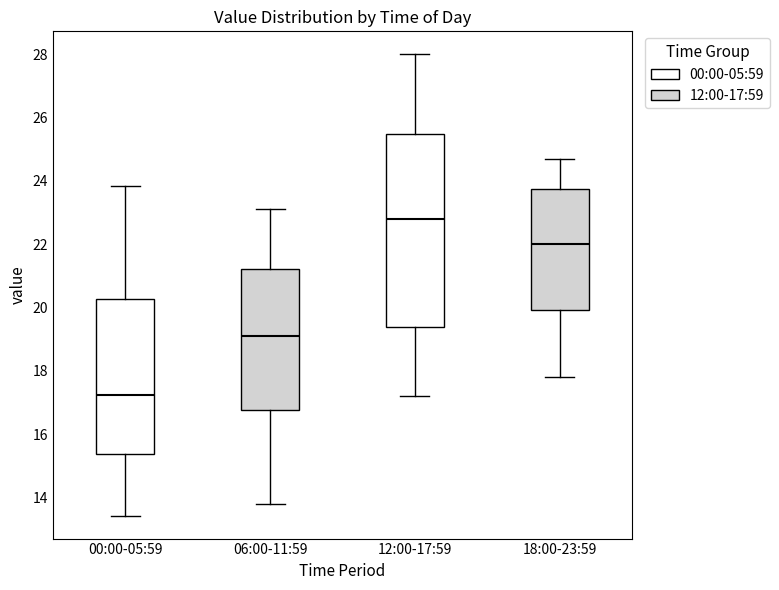

Reading left to right, read every box against the y-axis: the position of its median line, the range the box covers, and the ends of its whiskers. The values are not printed on the chart, so give them approximately, as read against the axis.

00:00-05:59: median 17.2, box 15.4 to 20.2, whiskers 13.4 to 23.8
06:00-11:59: median 19.2, box 16.8 to 21.2, whiskers 13.8 to 23.2
12:00-17:59: median 22.8, box 19.4 to 25.6, whiskers 17.2 to 28.0
18:00-23:59: median 22.0, box 20.0 to 23.8, whiskers 17.8 to 24.8